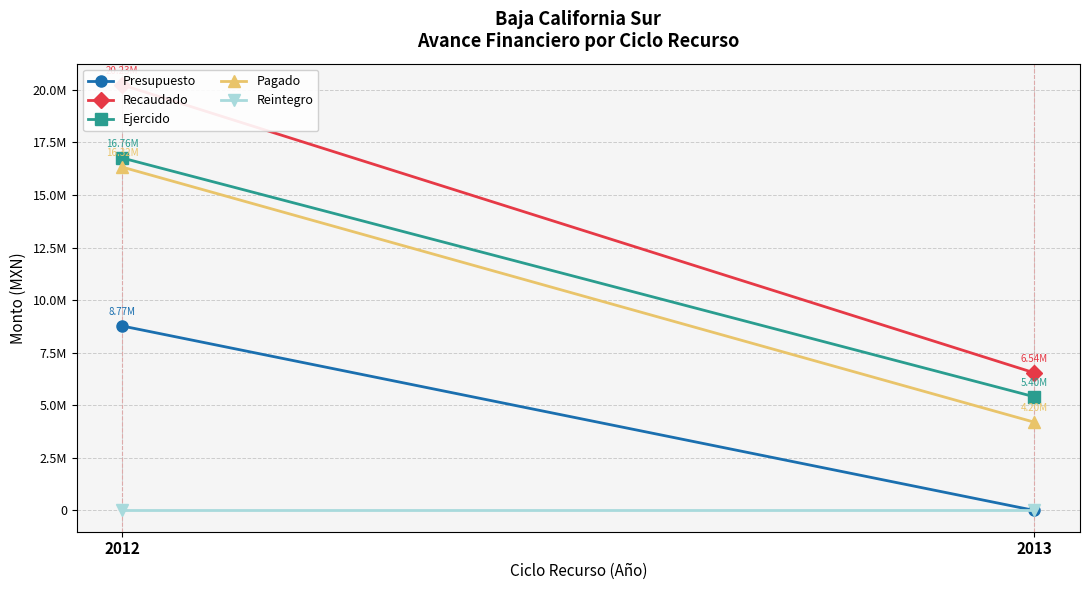

The value of Recaudado at 2013 is 6540959. True or false?

True